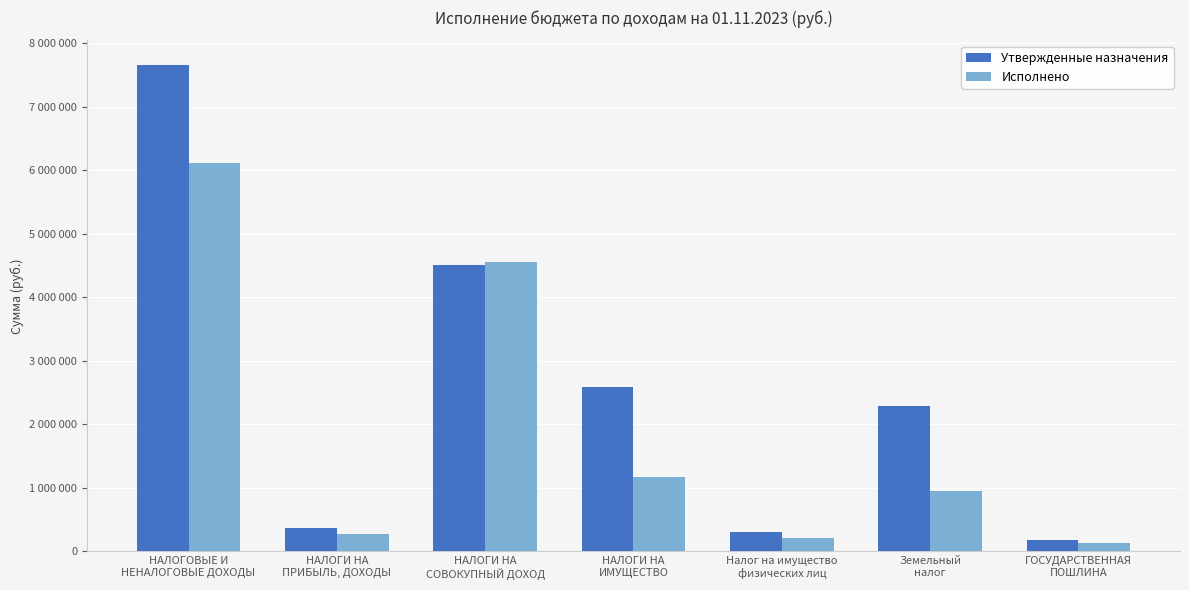

What is the value of the Исполнено bar at the 3rd from the left?

4555181.7